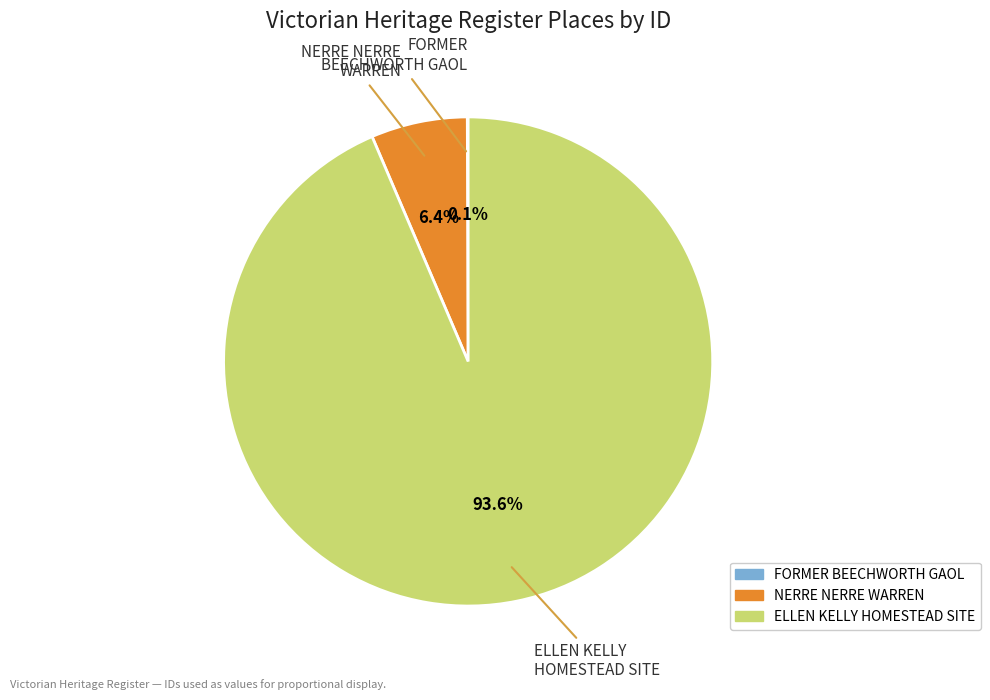

Which slice represents more than half of the pie?

ELLEN KELLY HOMESTEAD SITE